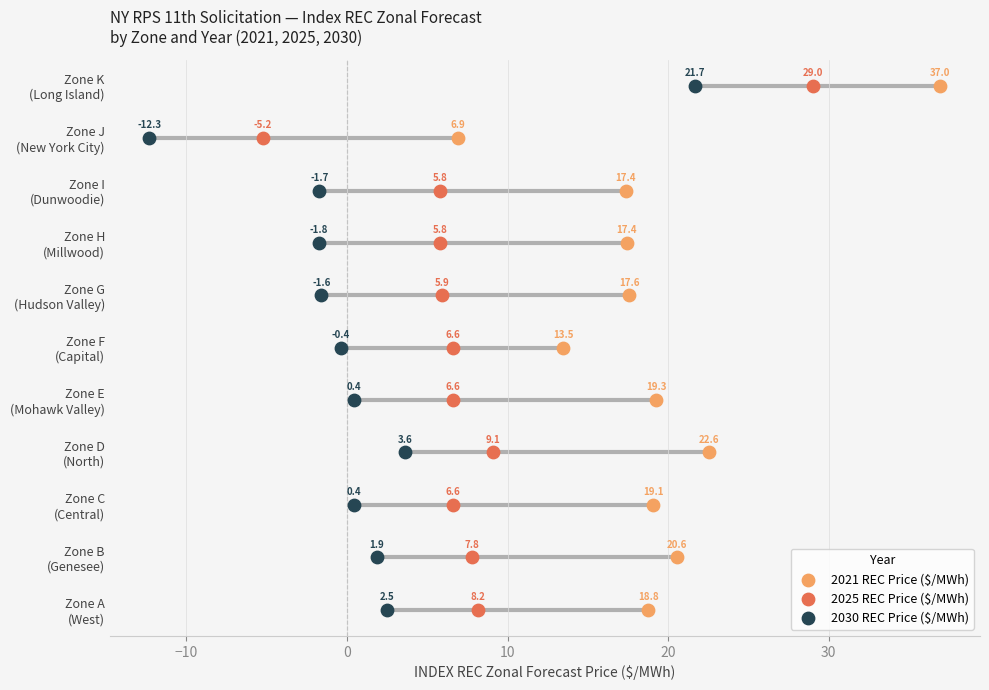

What are all the series names shown in the legend?

2021 REC Price ($/MWh), 2025 REC Price ($/MWh), 2030 REC Price ($/MWh)